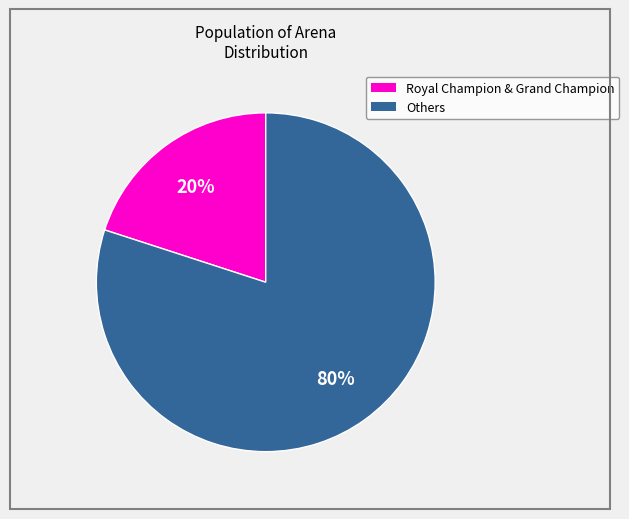

Is the sum of Others and Royal Champion & Grand Champion greater than half?

Yes